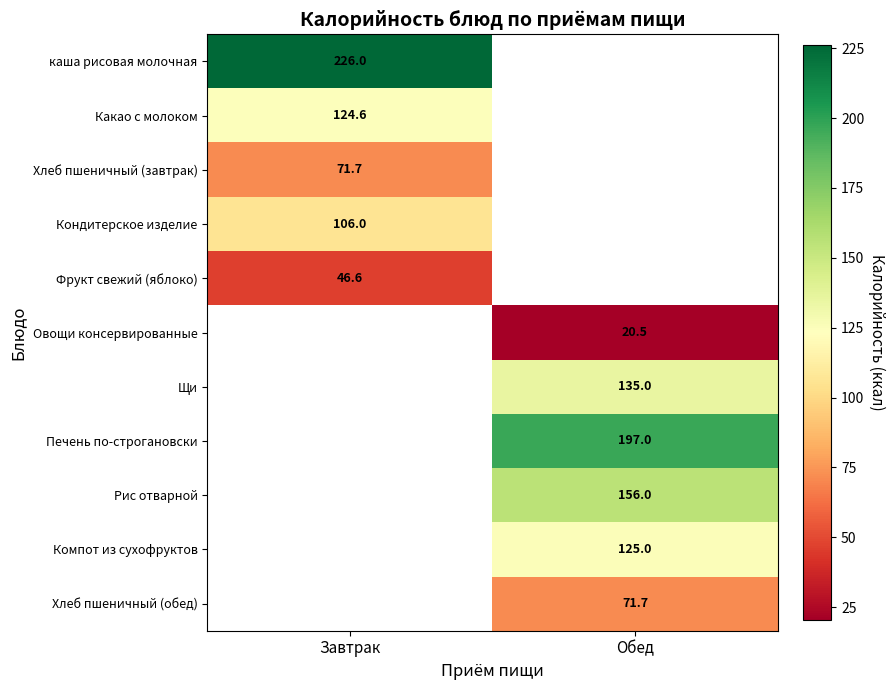

Is the value of Щи at Обед greater than the value of Овощи консервированные at Обед?

Yes